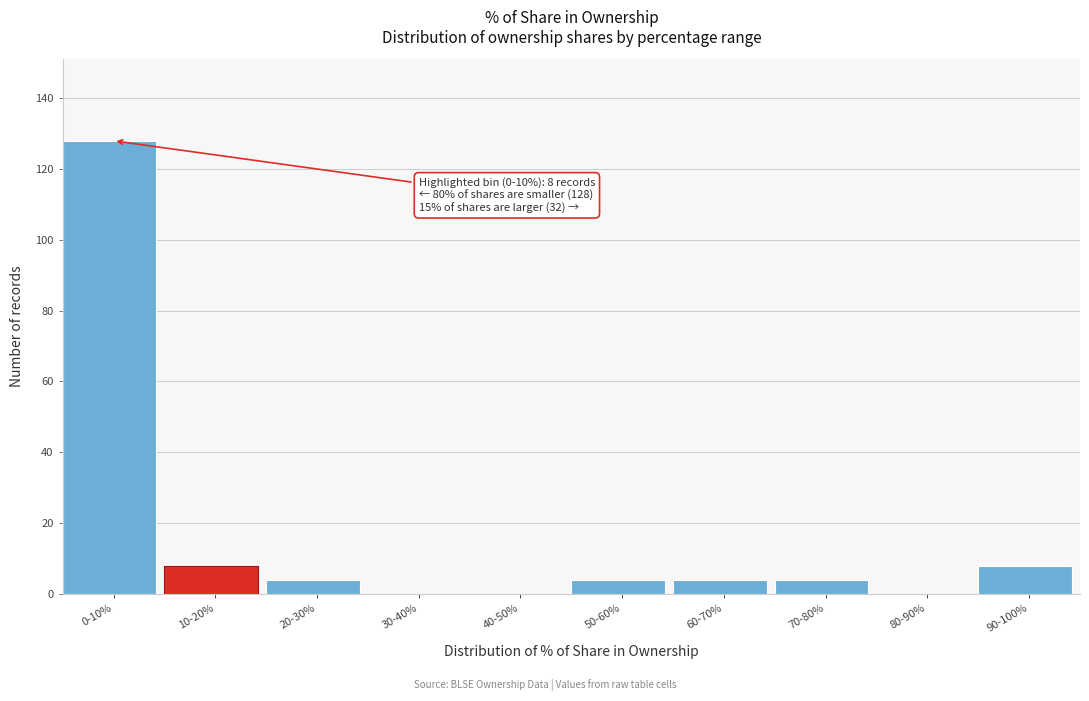

Reading left to right, what are all the values shown in this chart?

0-10%=128	10-20%=8	20-30%=4	30-40%=0	40-50%=0	50-60%=4	60-70%=4	70-80%=4	80-90%=0	90-100%=8